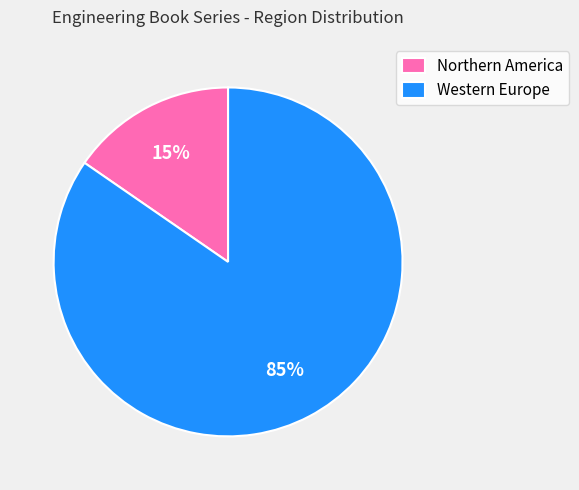

Which slice is the smallest?

Northern America